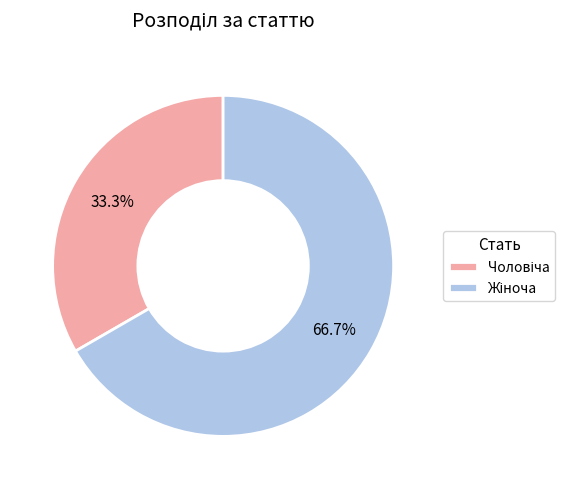

Does any single category account for the majority?

Yes